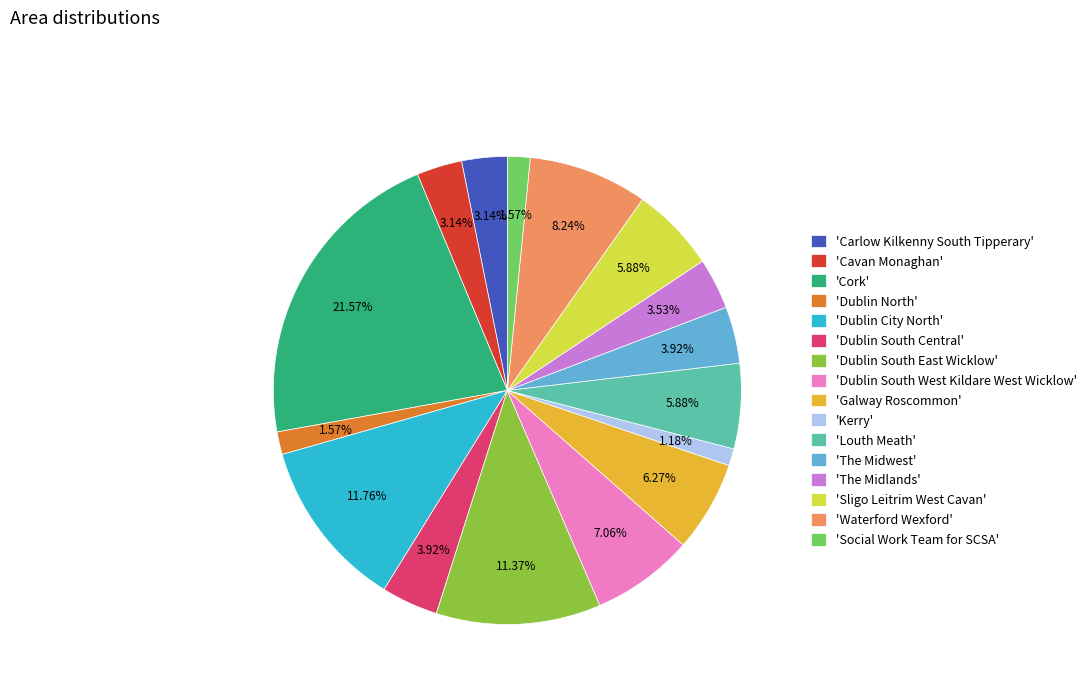

Is there any slice that represents more than half of the pie?

No